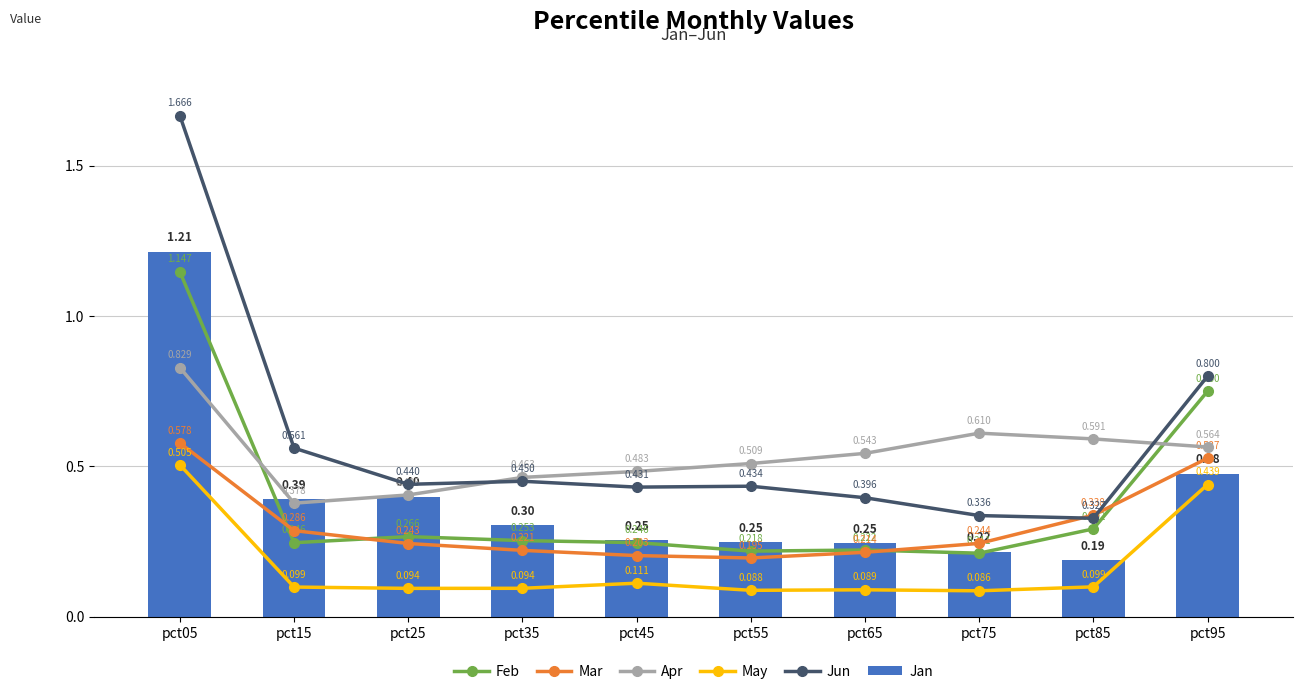

Which category has the highest value in the Mar series?

pct05